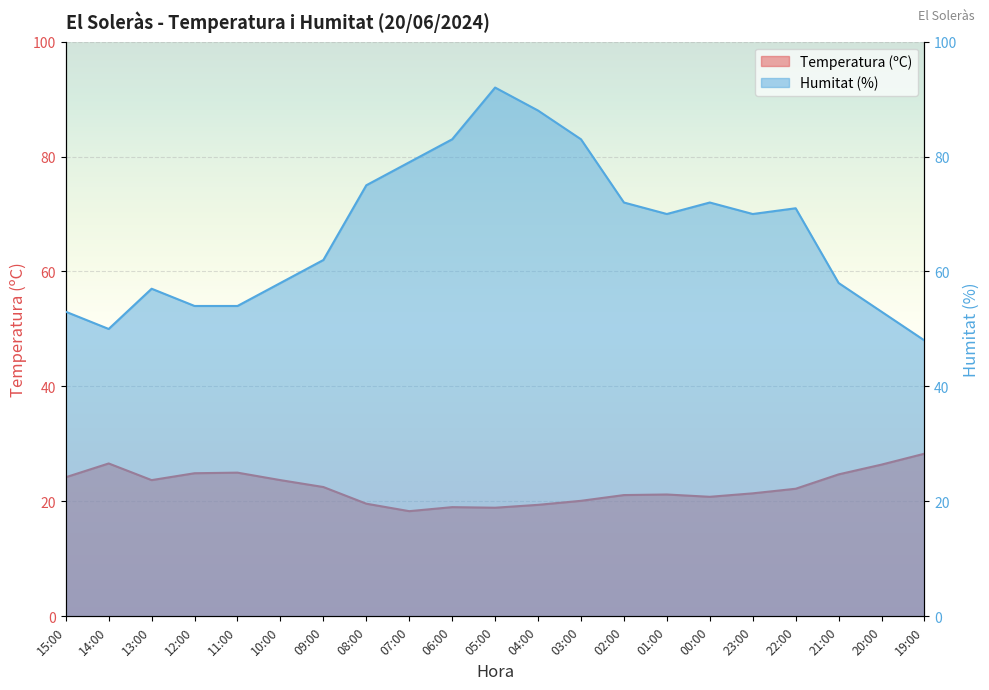

Between 12:00 and 06:00, which series saw the biggest shift?

Humitat (%)